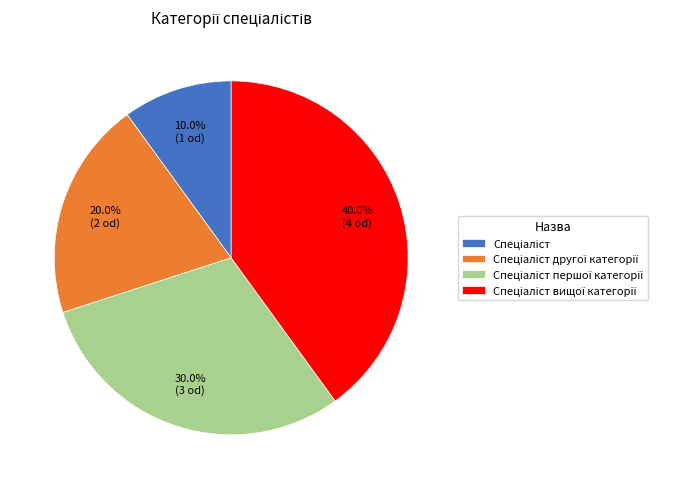

Is there any slice that represents more than half of the pie?

No